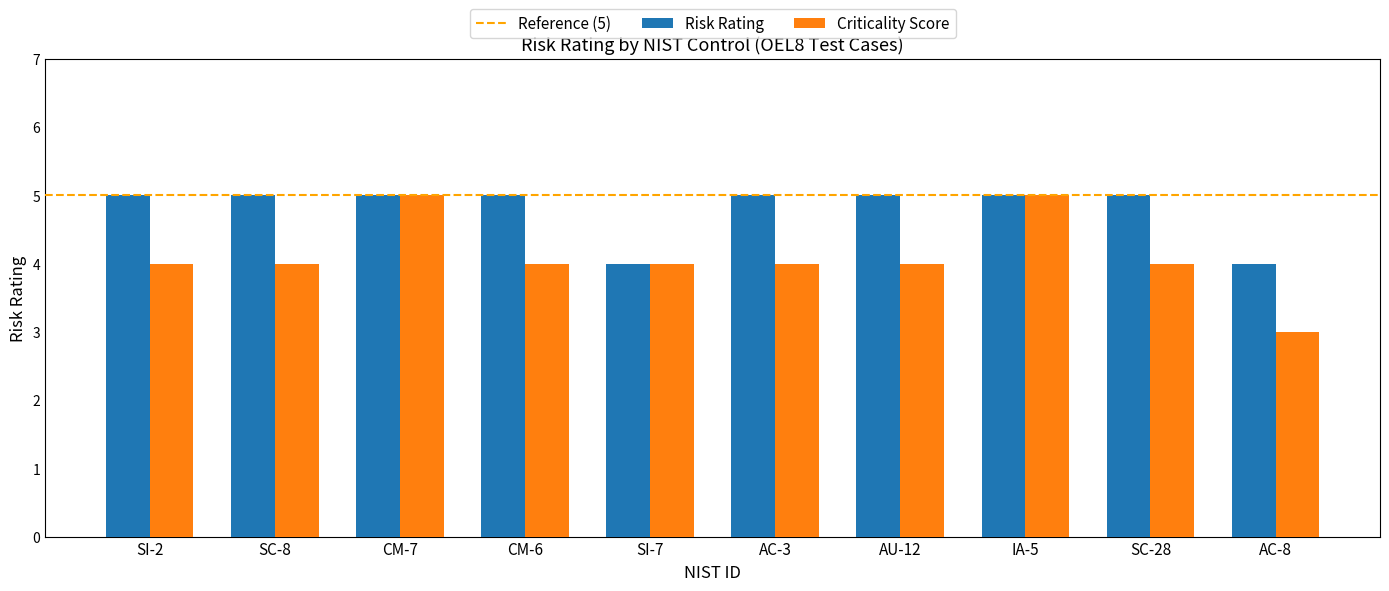

Which series has the largest total across all categories?

Risk Rating